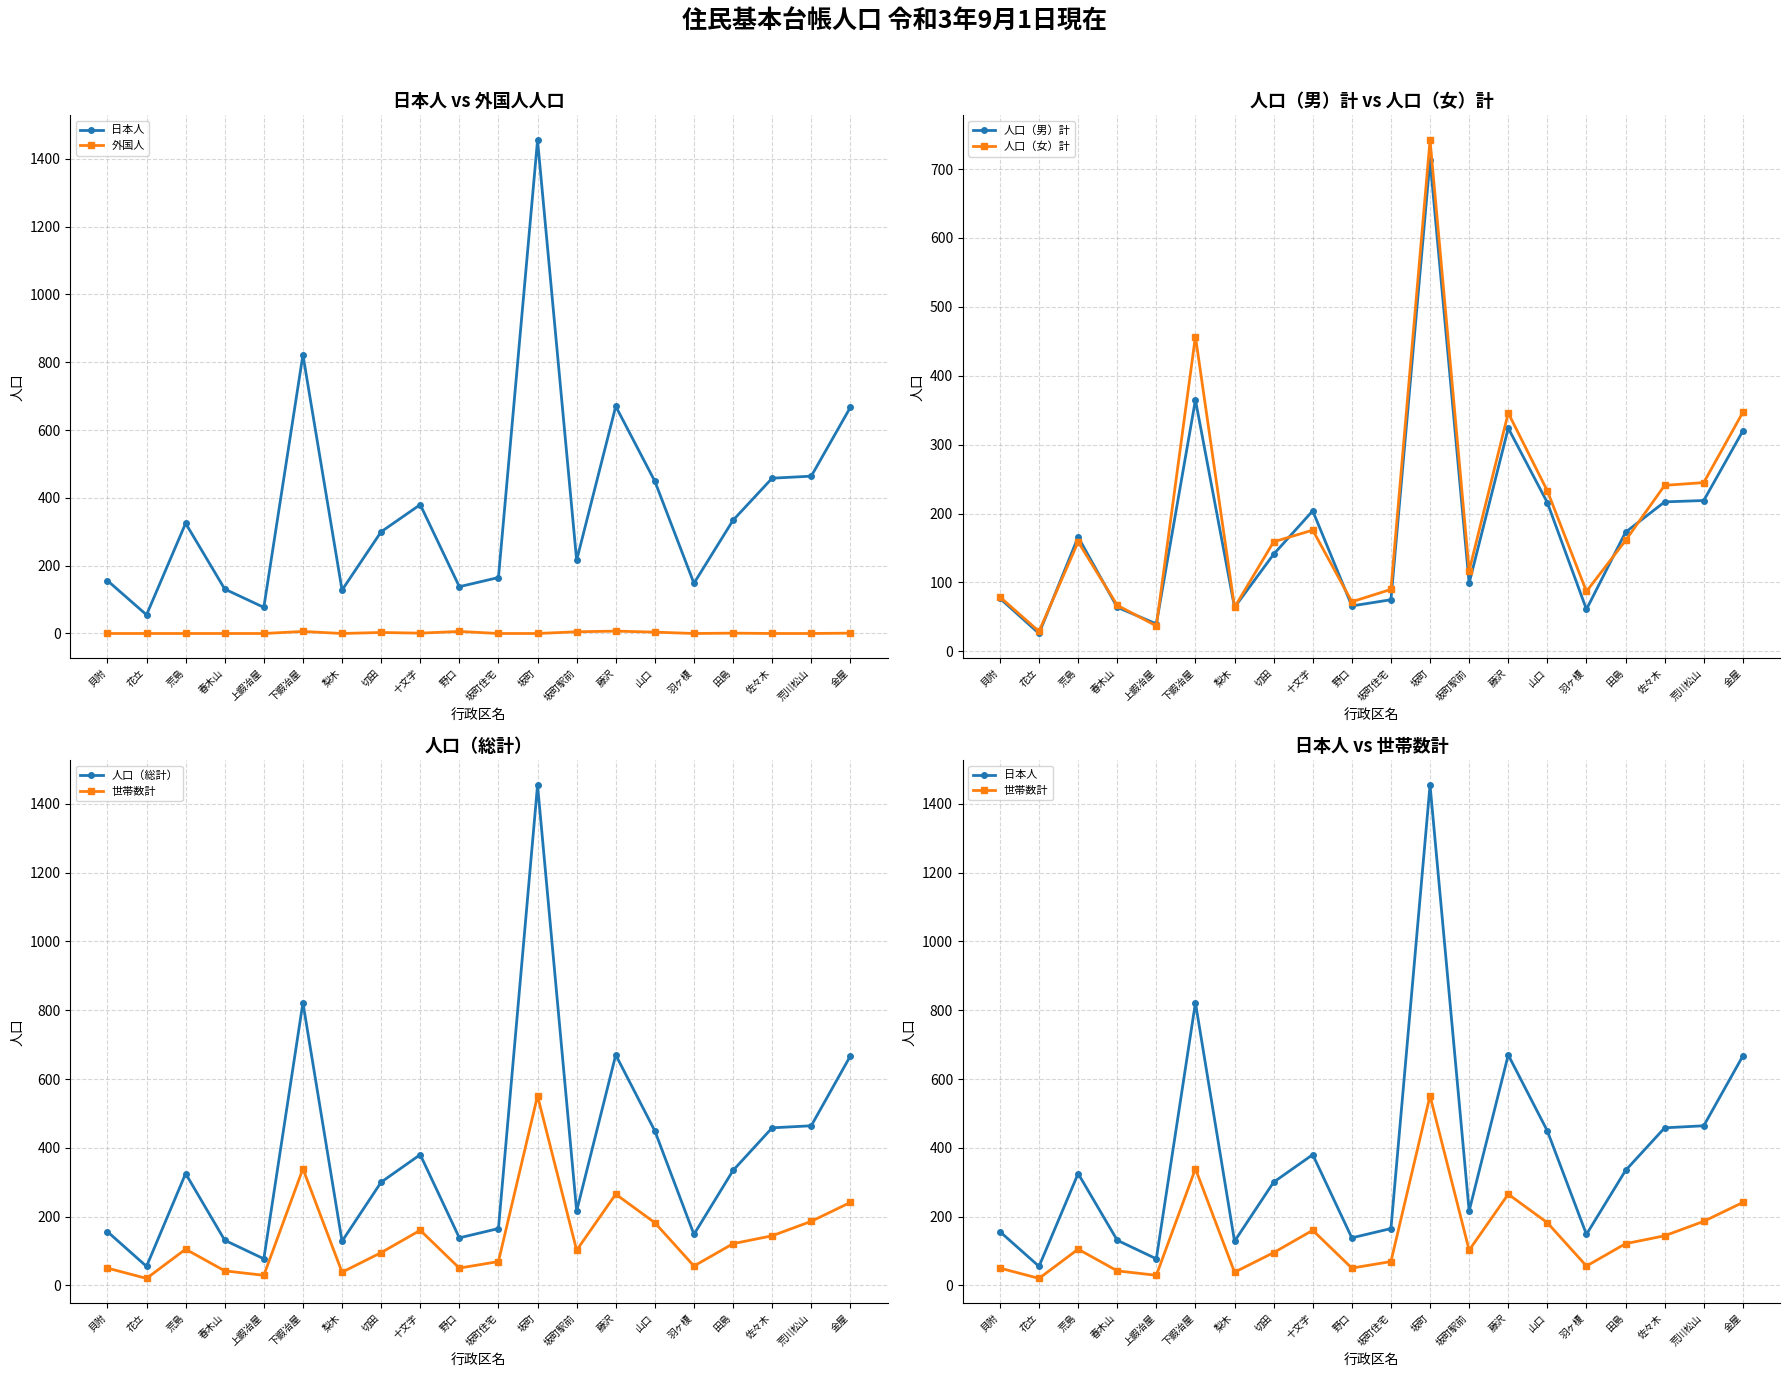

What is the maximum value for 日本人?

1455